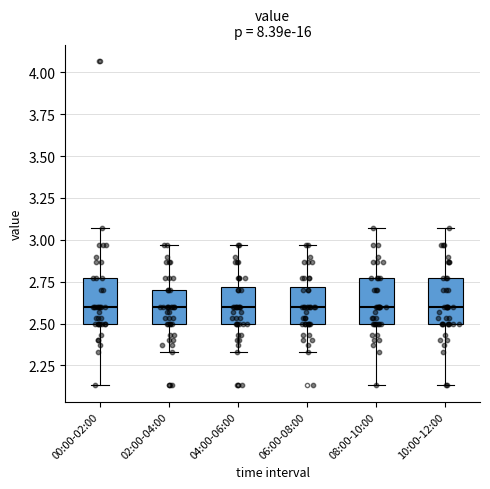

Where does the lower whisker of the box for 04:00-06:00 end on the y-axis? The values are not printed on the chart, so give them approximately, as read against the axis.

2.35